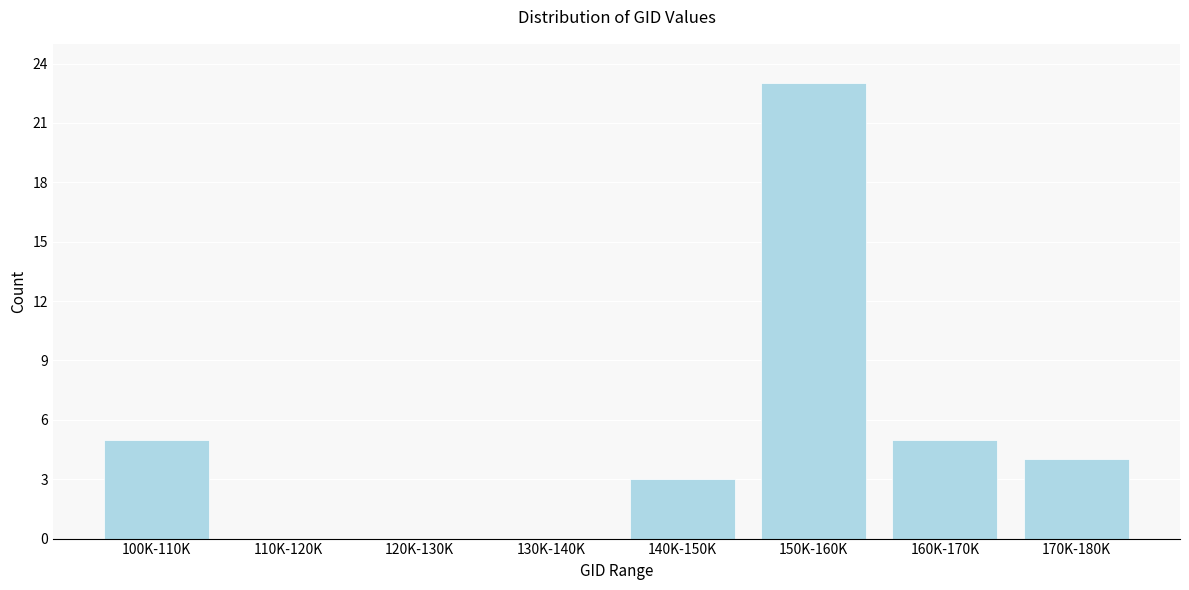

Reading right to left, what are all the values shown in this chart?

170K-180K=4	160K-170K=5	150K-160K=23	140K-150K=3	130K-140K=0	120K-130K=0	110K-120K=0	100K-110K=5